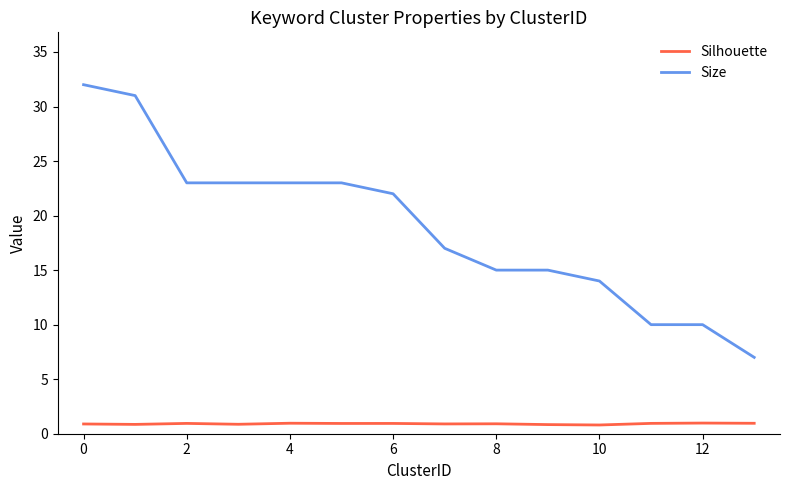

Which series has the widest spread of values?

Size